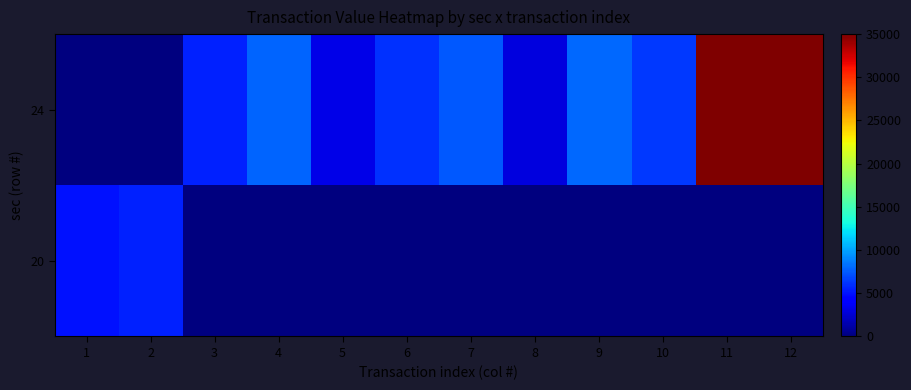

Reading right to left, transcribe all the data shown in this chart.

20: 12=0	11=0	10=0	9=0	8=0	7=0	6=0	5=0	4=0	3=0	2=5600	1=5000
24: 12=35000	11=35000	10=6330	9=7930	8=2895	7=7500	6=6040	5=3160	4=7900	3=5600	2=0	1=0